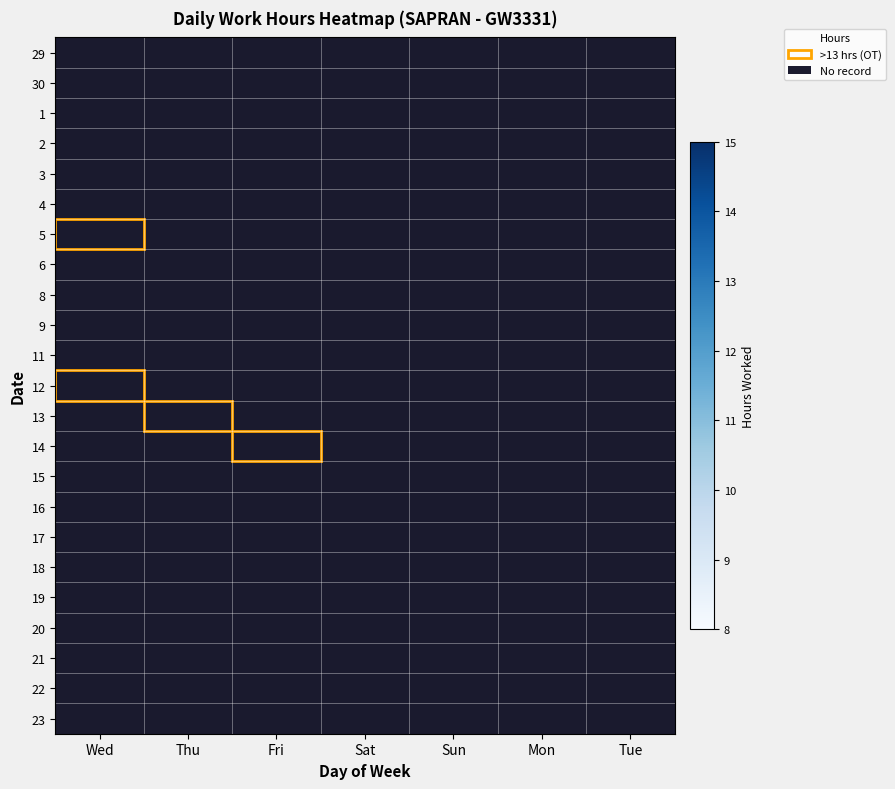

The value of 20 at Wed is 0.0. True or false?

True